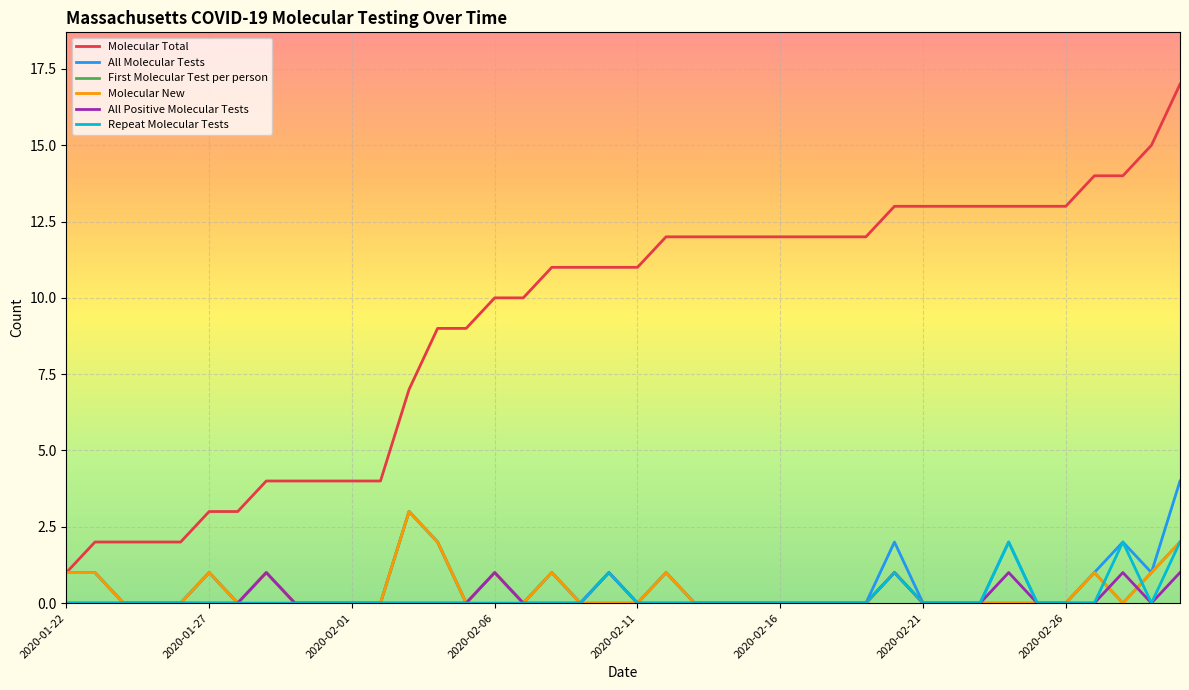

At how many categories does at least one series exceed 10?

23